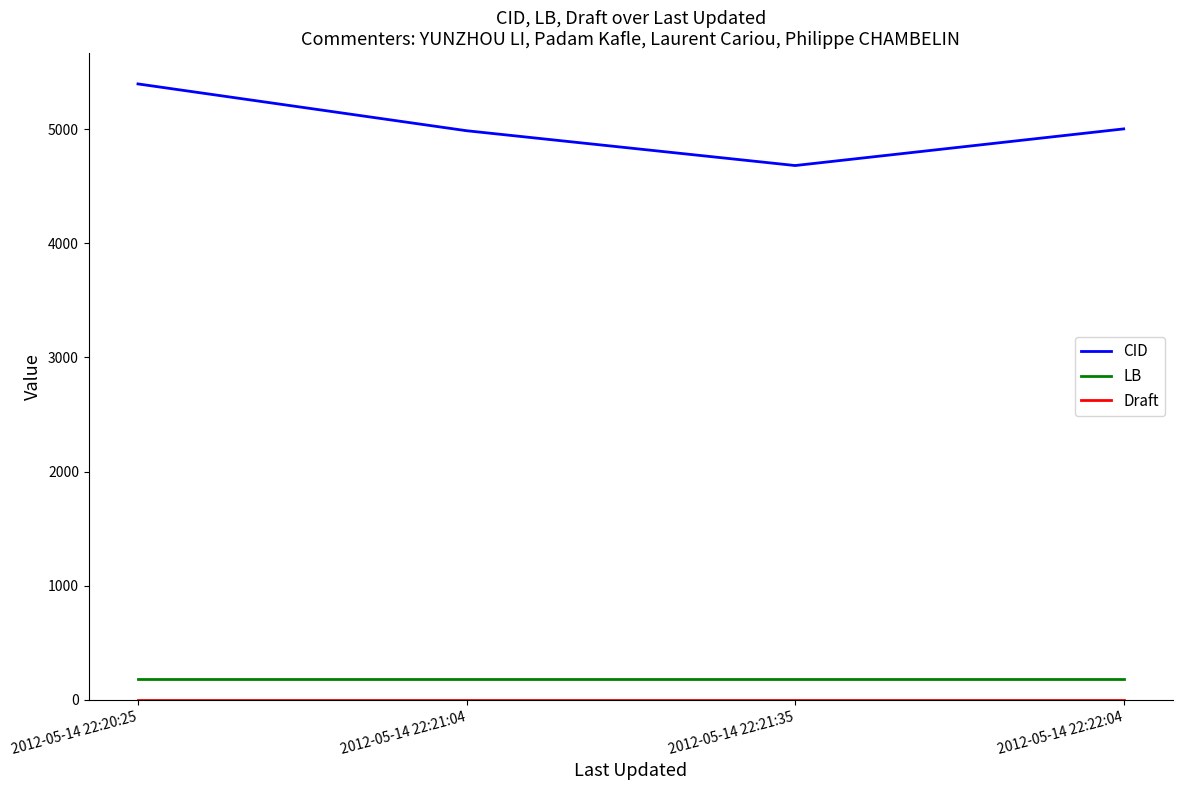

Between 2012-05-14 22:20:25 and 2012-05-14 22:21:35, which series saw the biggest shift?

CID